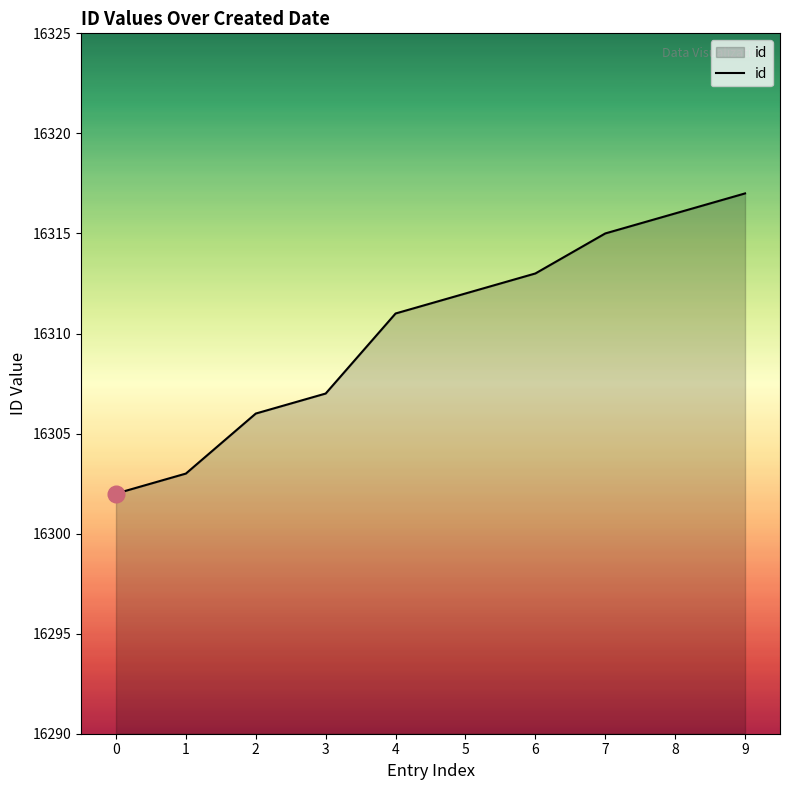

Does the chart have visible grid lines?

No